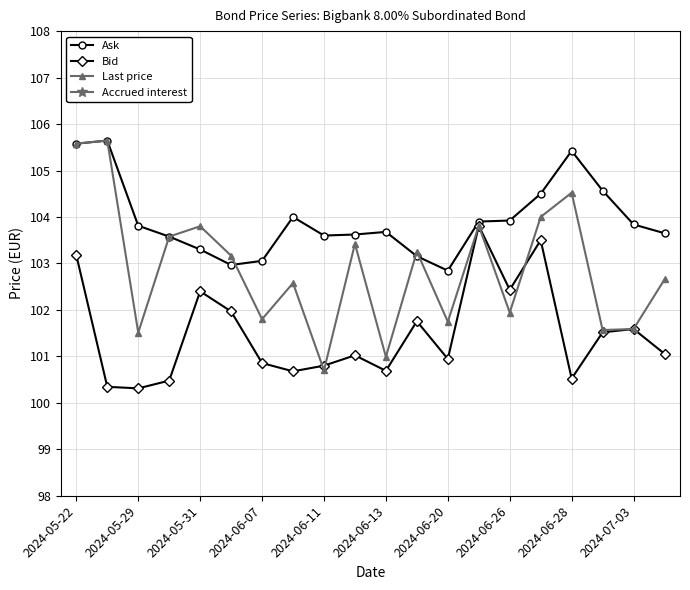

Count the number of categories in the chart.

20